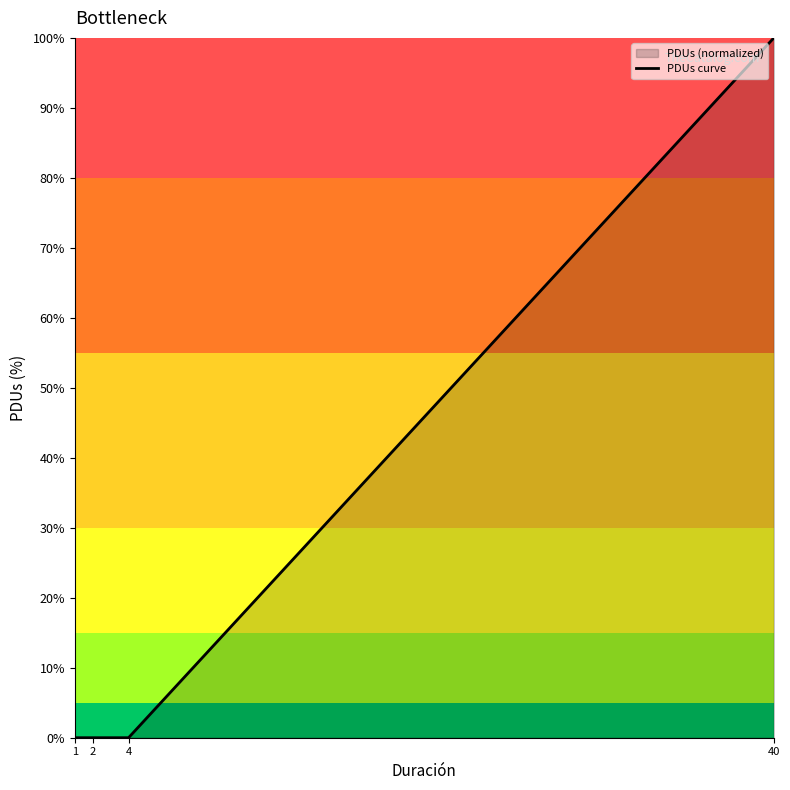

How many data points are above 0?

1